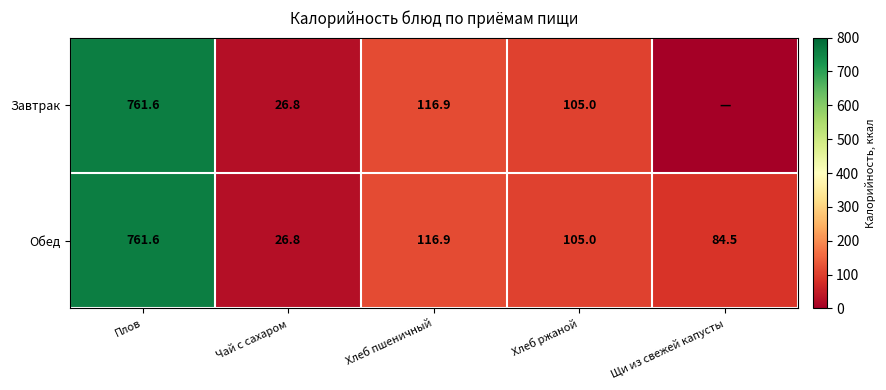

Which category has the highest value in the Обед series?

Плов